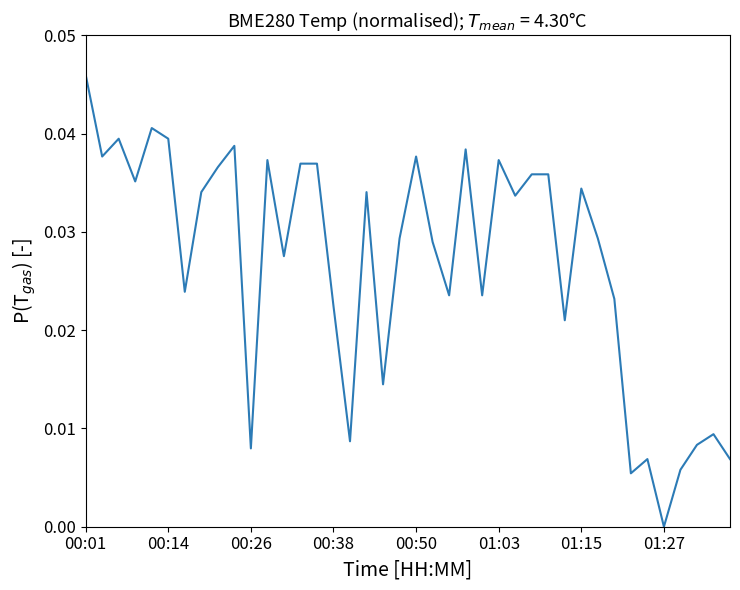

Is this an area chart (filled region under the line)?

No